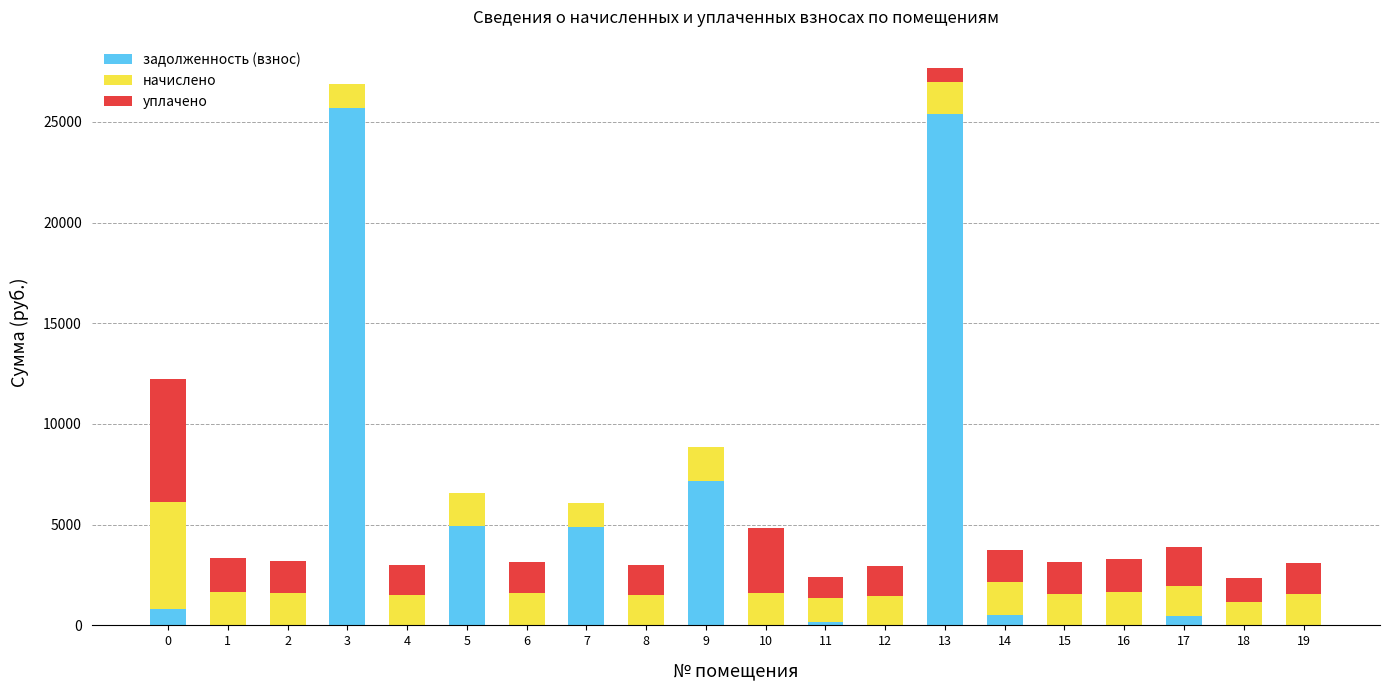

At which category is the sum across all series the highest?

13